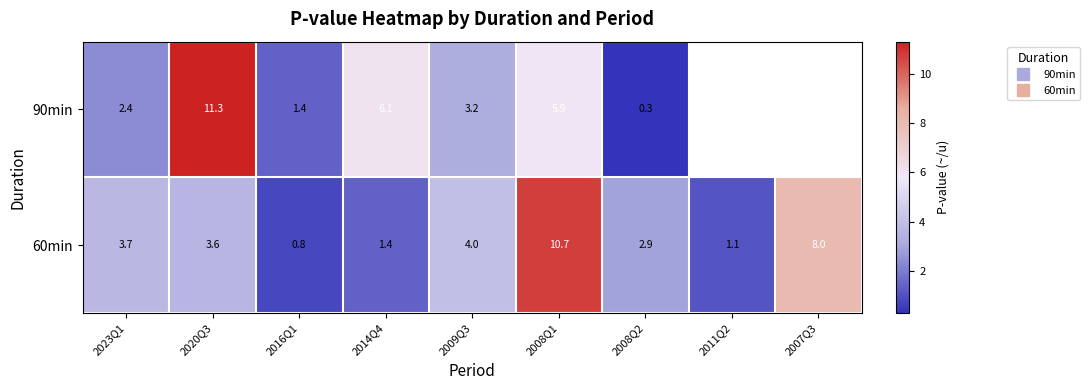

The 90min series shows 2.6 at 2008Q1. True or false?

False